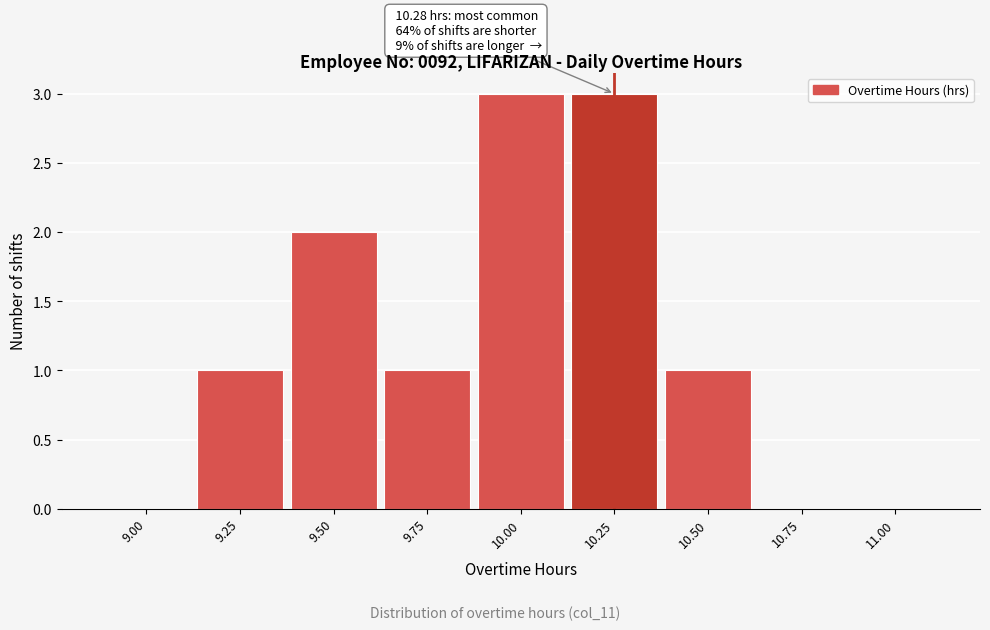

What is the sum of all values?

11